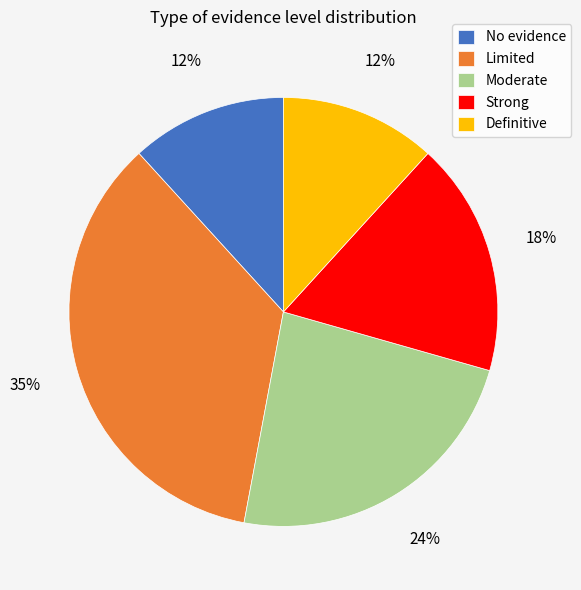

Is there a majority slice in this chart?

No